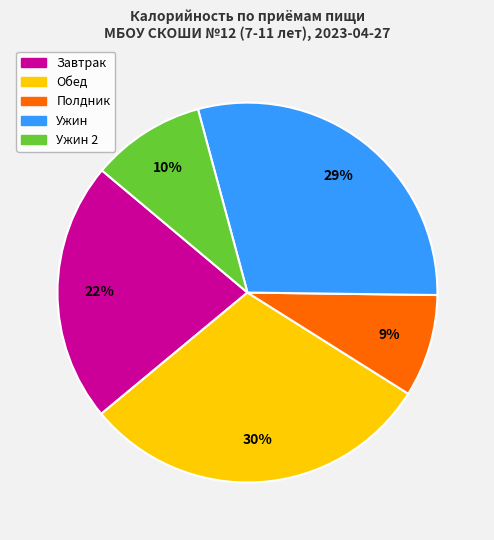

Is there a majority slice in this chart?

No